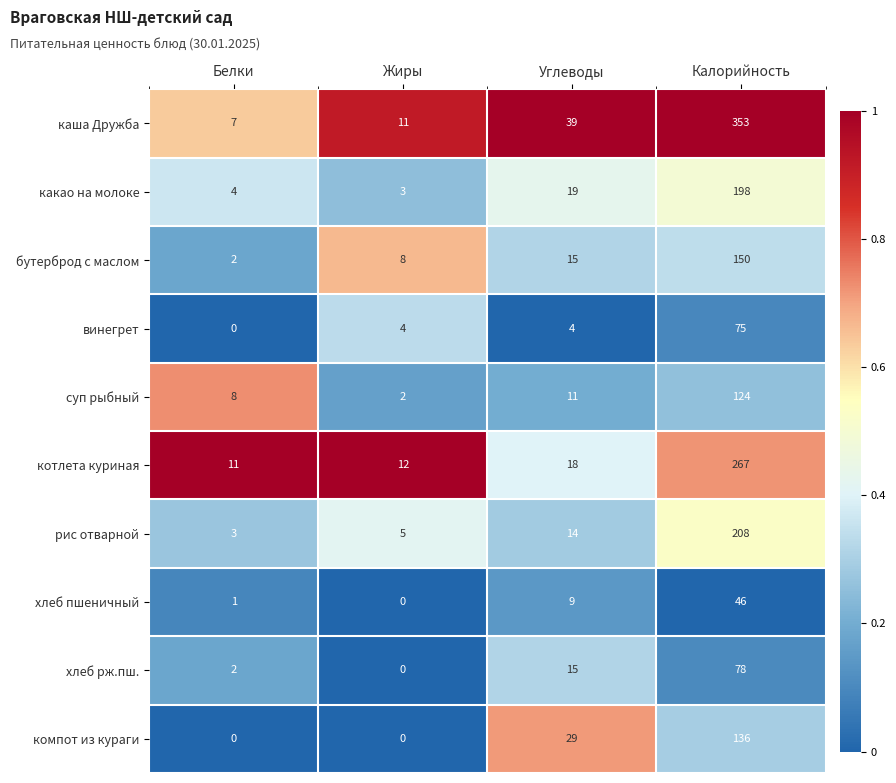

Which series has the widest spread of values?

каша Дружба